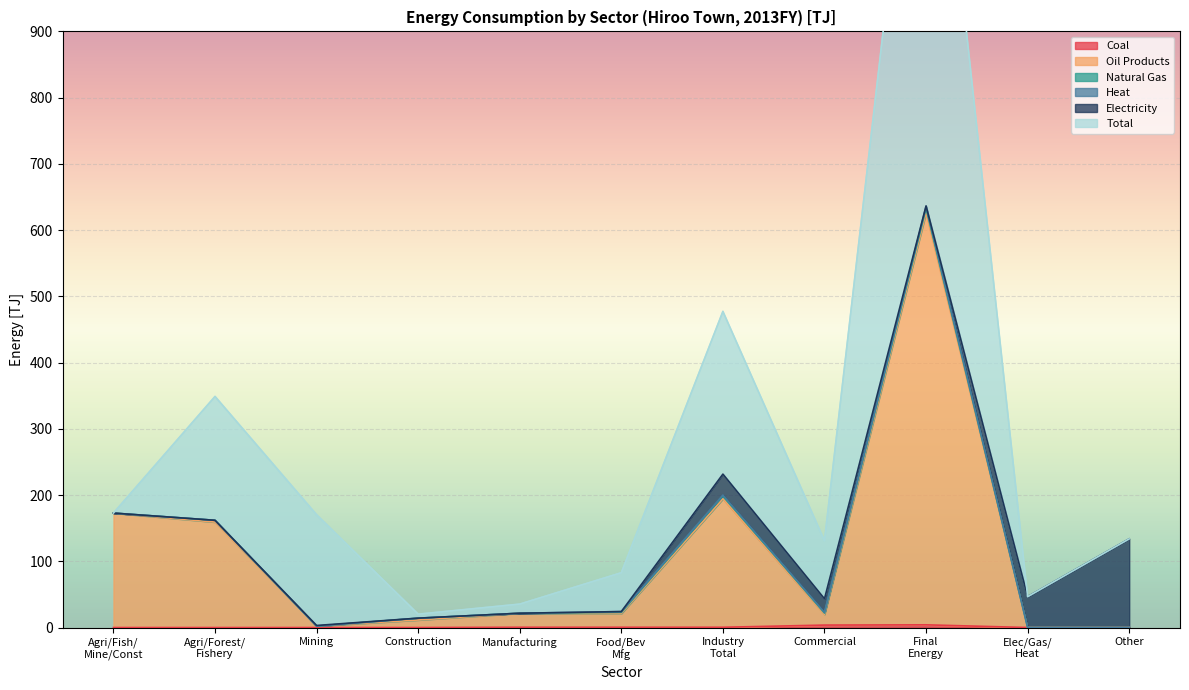

Which has a higher value, Construction or Commercial?

Commercial